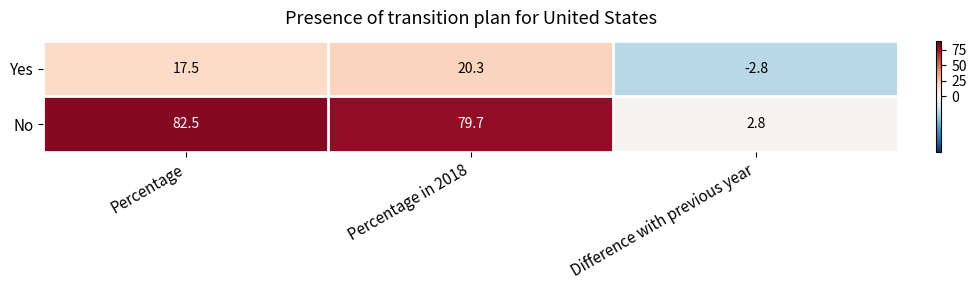

Where is No nearest to the value 42?

Percentage in 2018